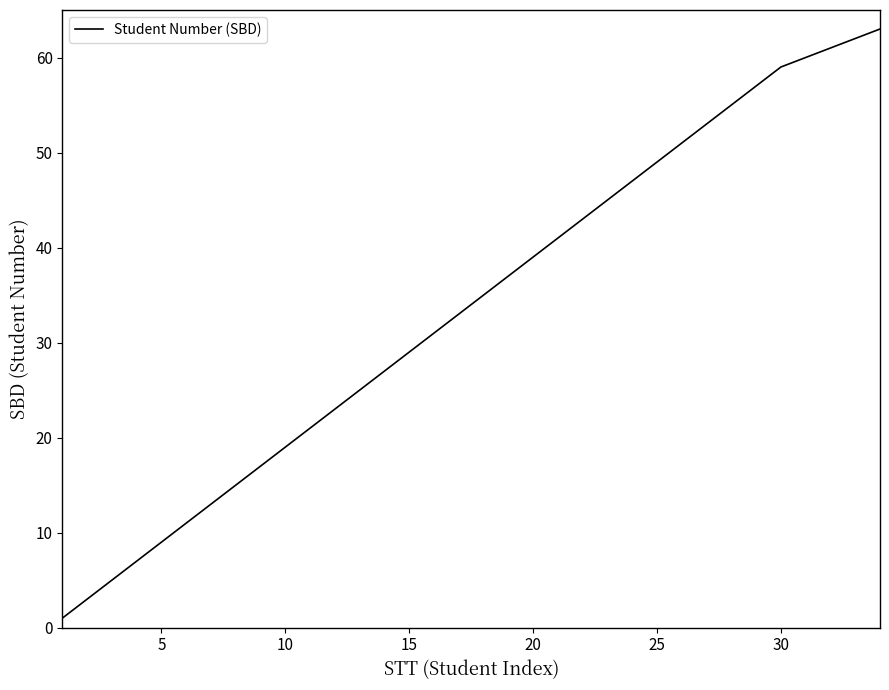

What is the maximum value shown in the chart?

63